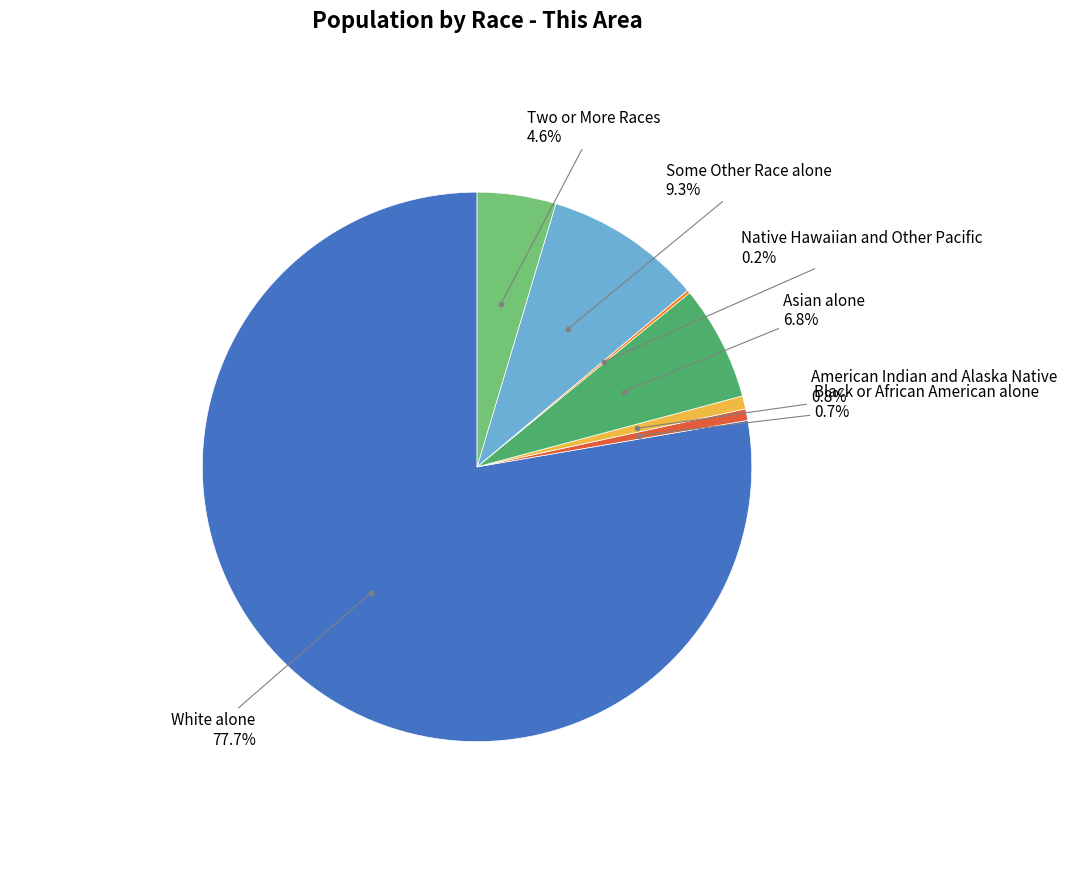

Is there a majority slice in this chart?

Yes